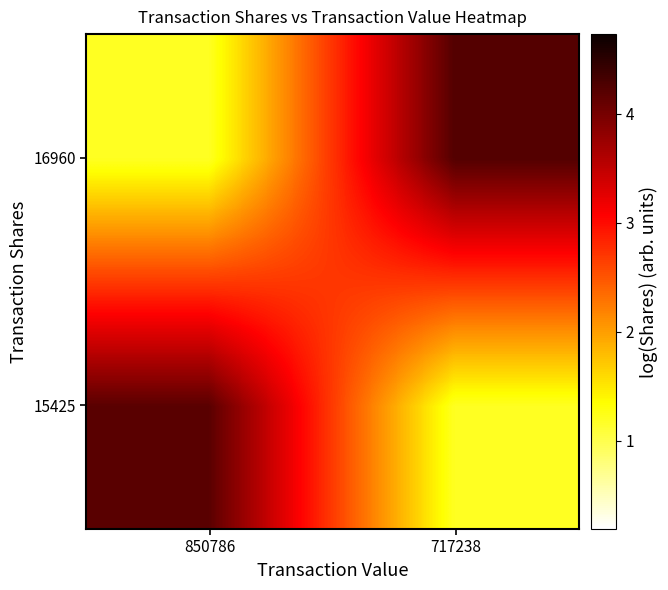

At which category does the chart reach its peak across all series?

717238